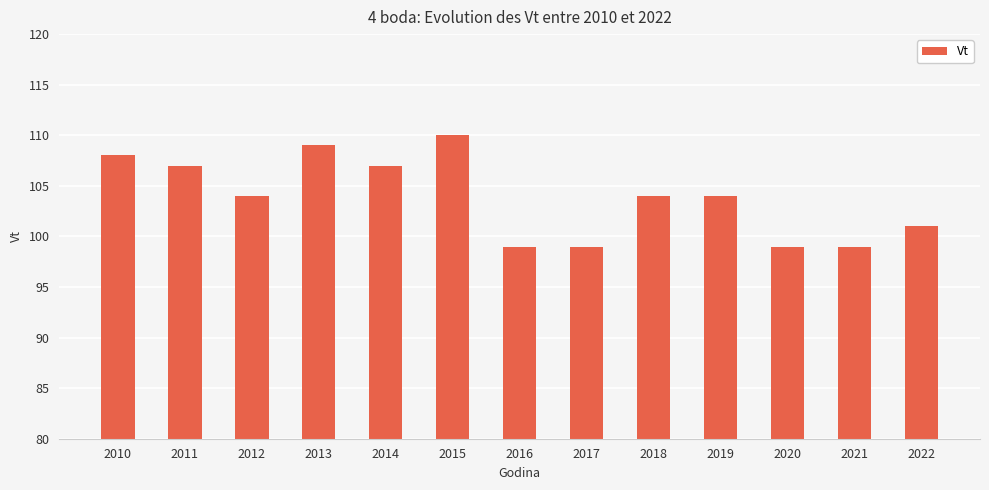

What is the change in value from 2010 to 2013?

+1